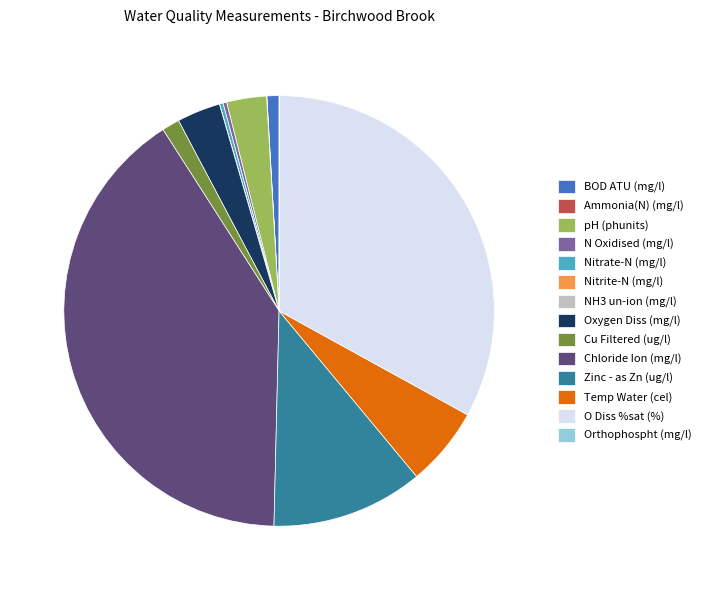

Which category has the biggest portion of the pie?

Chloride Ion (mg/l)